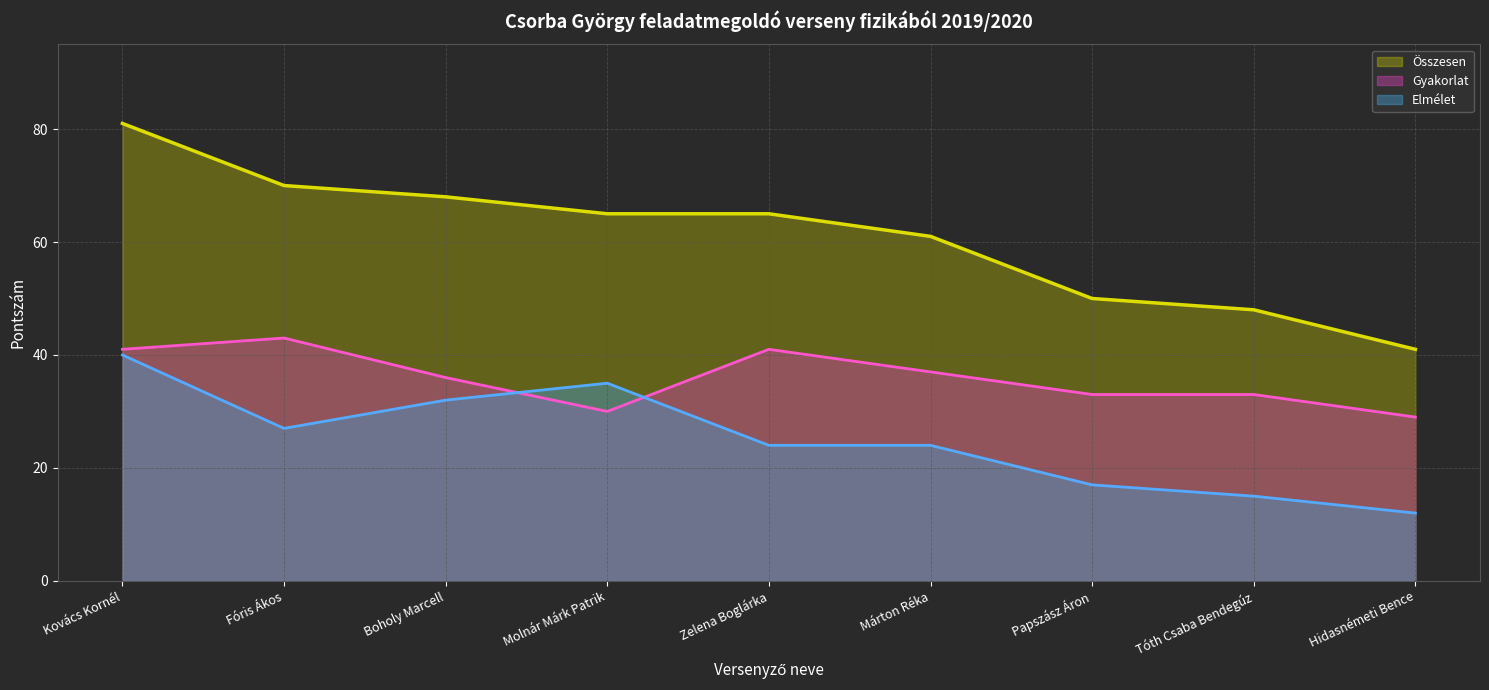

Which series has the largest range (max minus min)?

Összesen